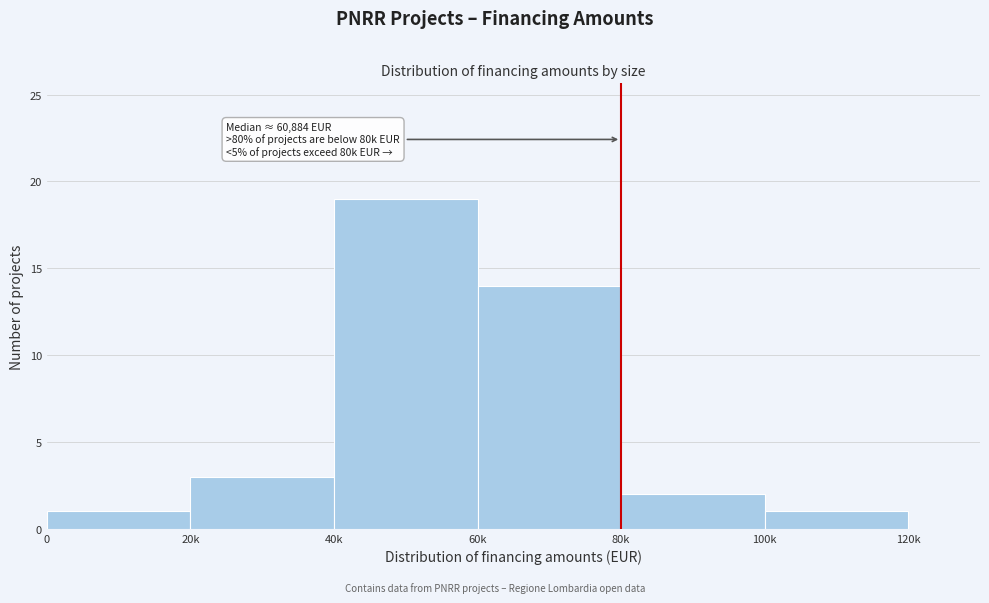

Reading left to right, list all the values displayed in this chart.

1	3	19	14	2	1